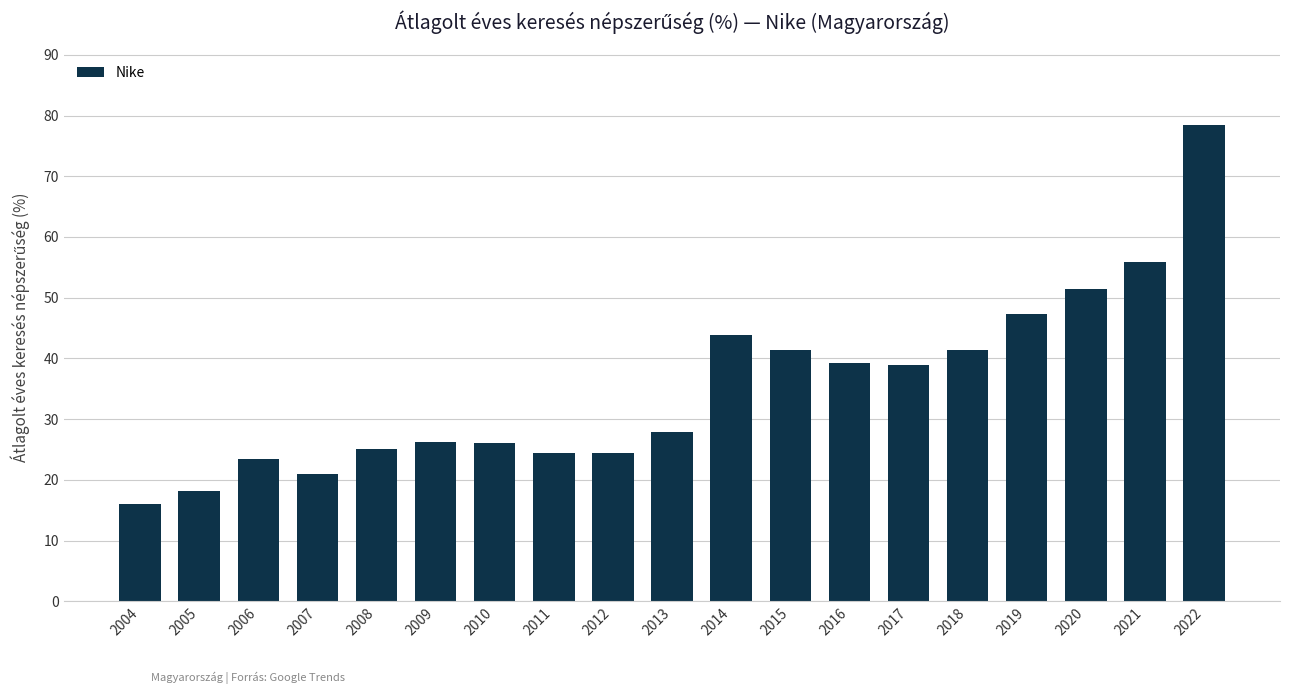

What is the greatest value displayed?

78.4